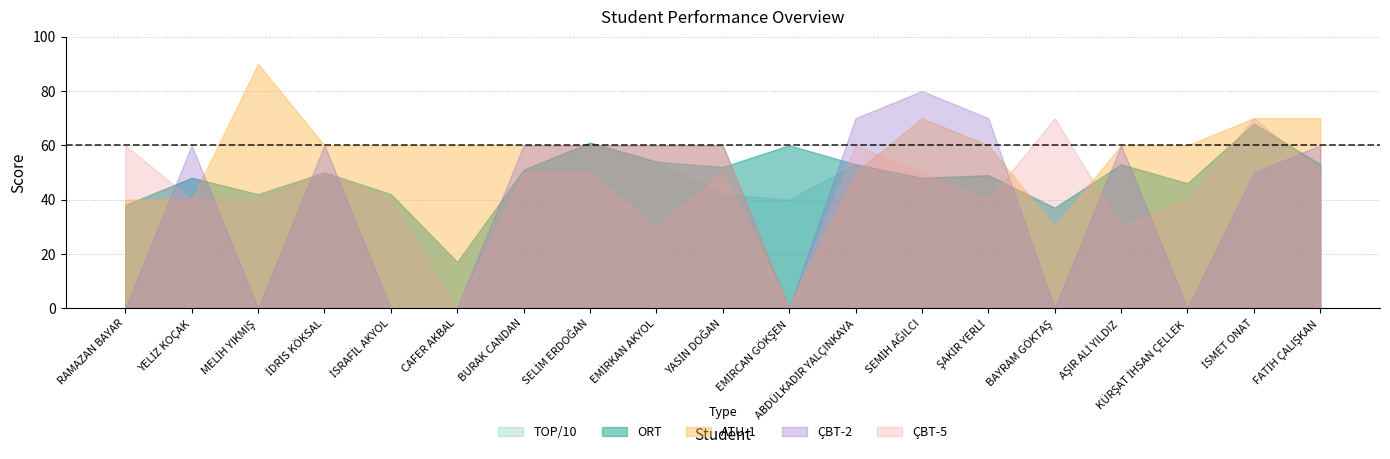

After their last crossing, which series has the higher values: ORT or ATU-1?

ATU-1